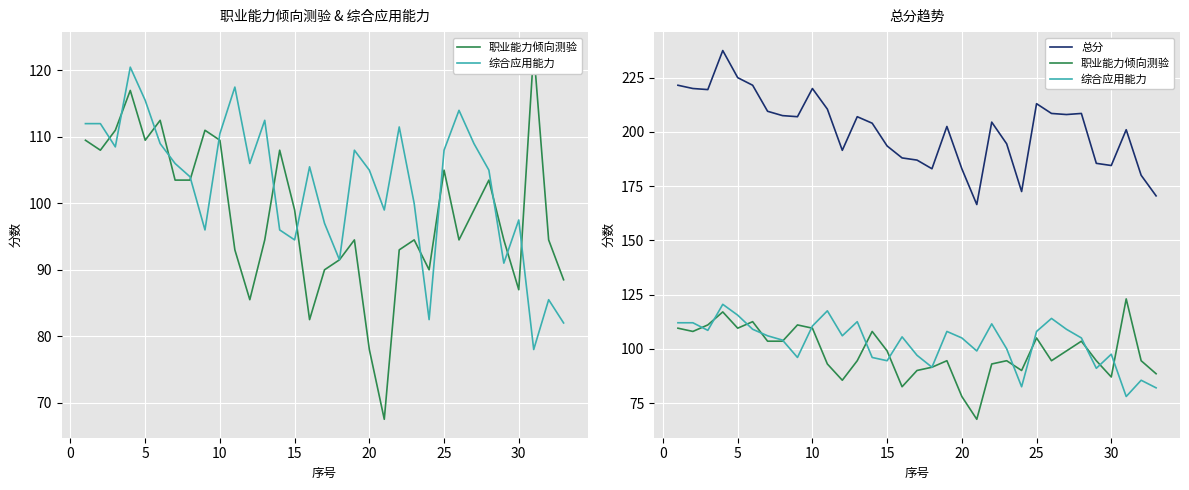

Rank the series by their maximum value, from lowest to highest.

综合应用能力, 职业能力倾向测验, 总分